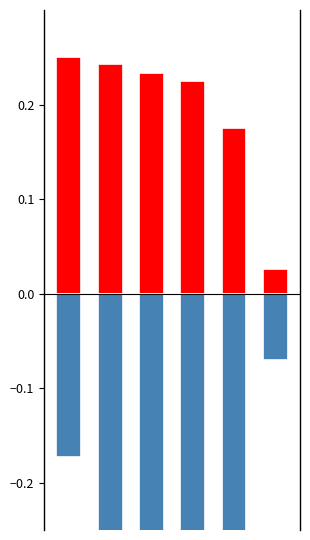

What is the spread (max minus min) of values at 3?

0.6